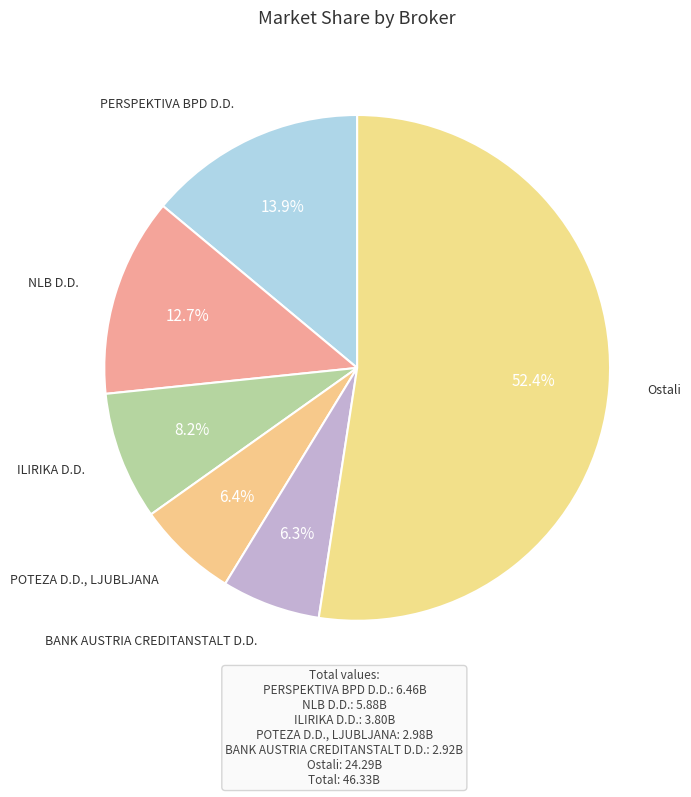

To the nearest percent, what portion does BANK AUSTRIA CREDITANSTALT D.D. represent?

6%